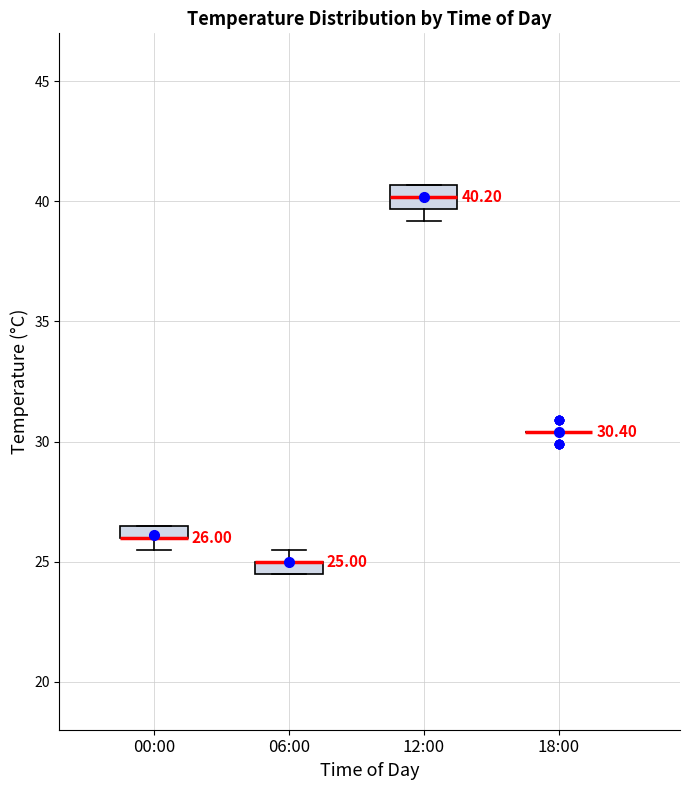

Which box is the tallest, from its lower edge to its upper edge?

12:00